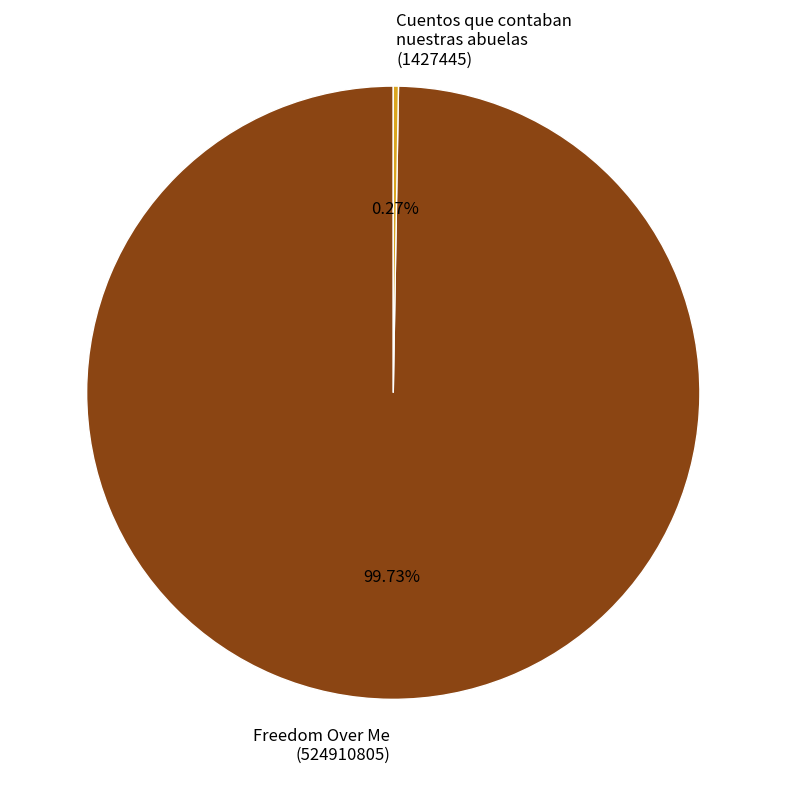

Is there any slice that represents more than half of the pie?

Yes